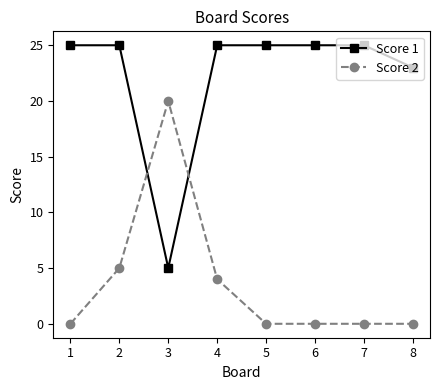

Which series has the largest total across all categories?

Score 1